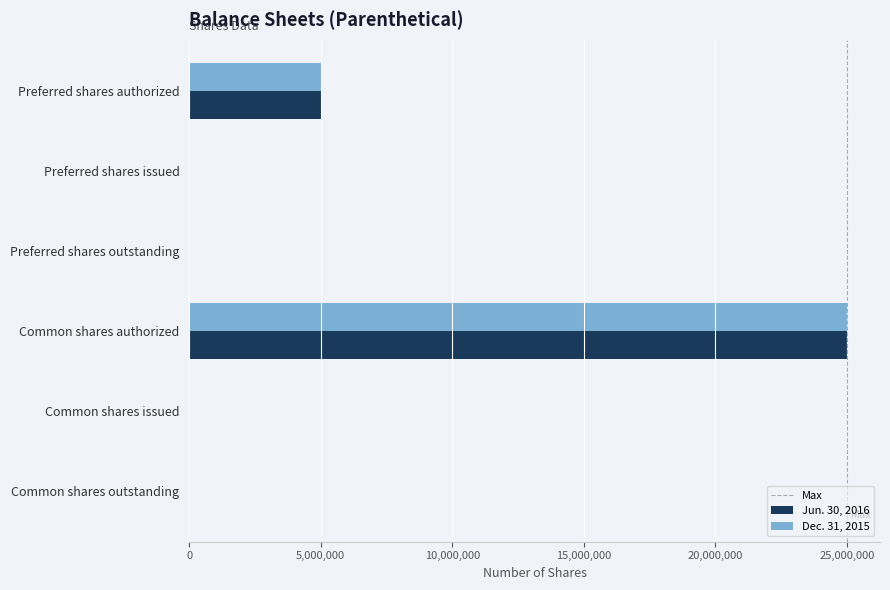

What is the sum of all Dec. 31, 2015 values?

30000002